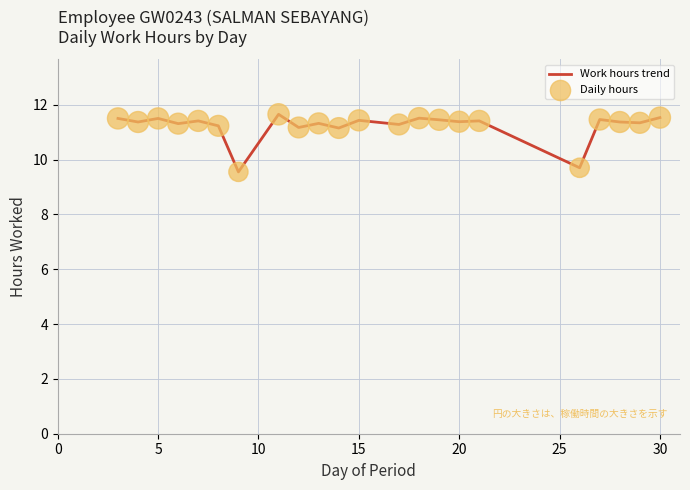

What is the minimum value shown in the chart?

9.6